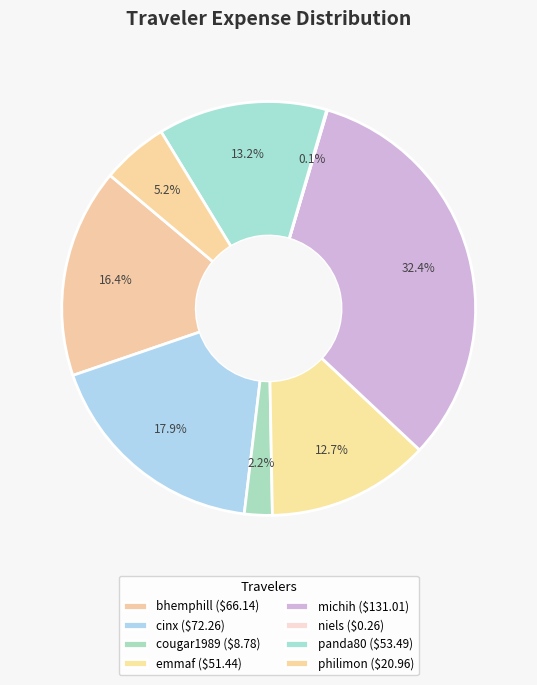

To the nearest percent, what is the difference between the largest and smallest slice percentages?

32%